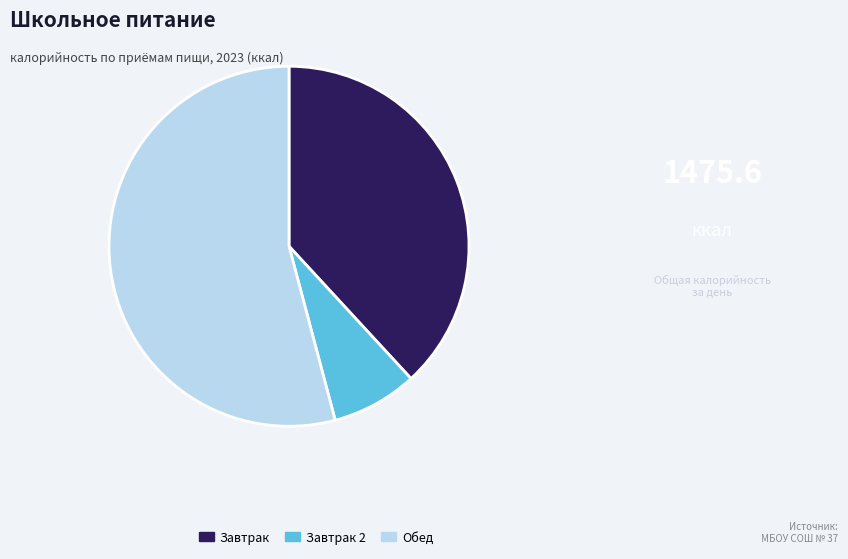

How many slices are in this pie chart?

3